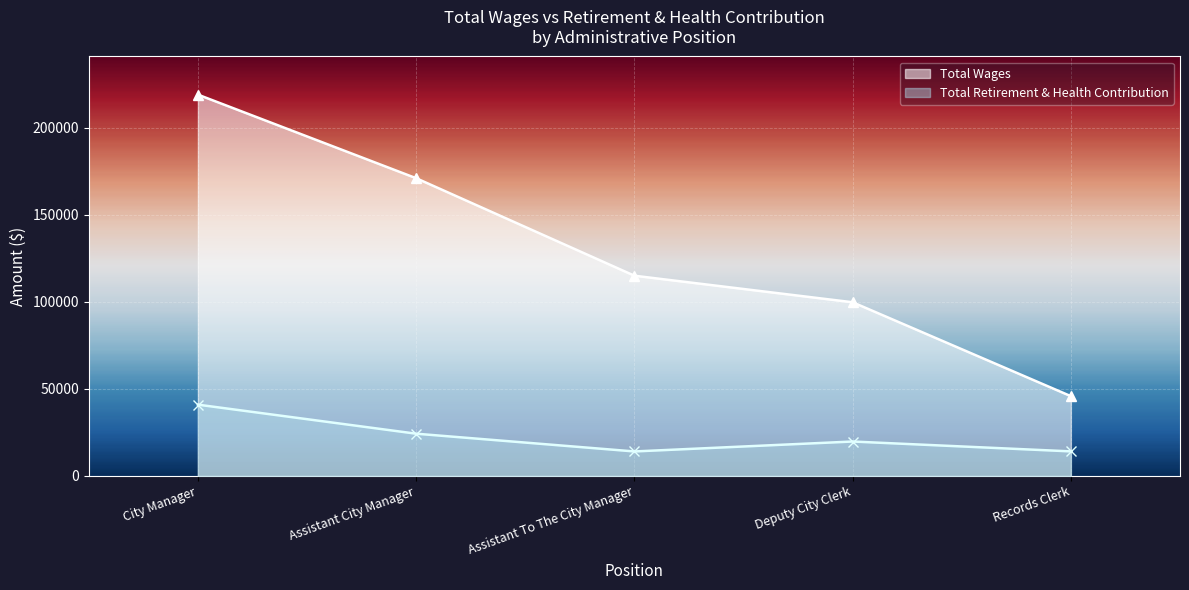

The value of Total Wages at Deputy City Clerk is 99821. True or false?

True